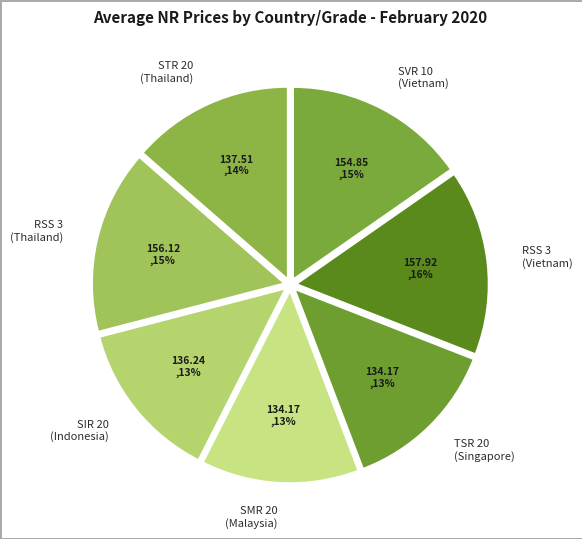

To the nearest percent, what portion does SMR 20 (Malaysia) represent?

13%